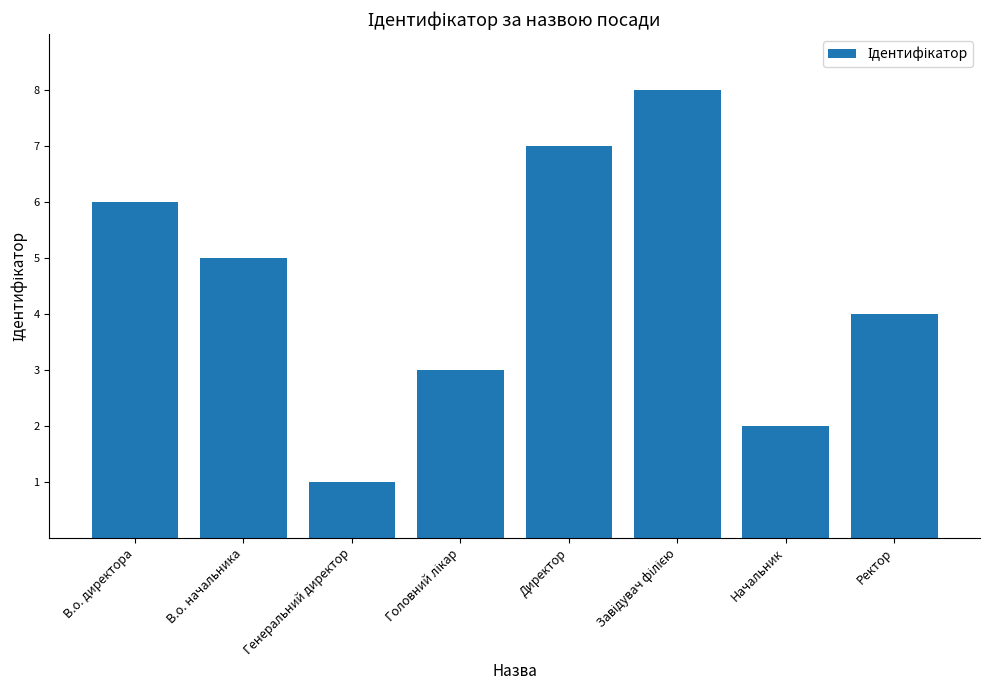

What is the smallest value displayed?

1